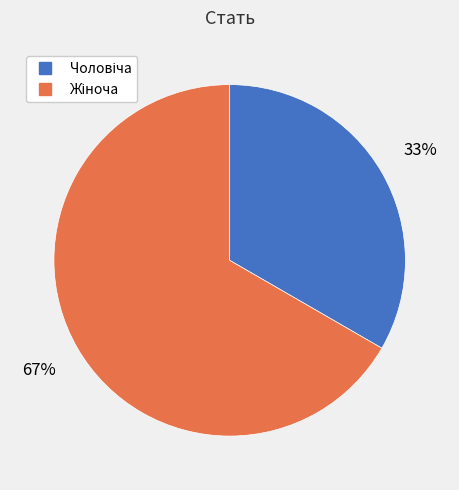

Does any single category account for the majority?

Yes